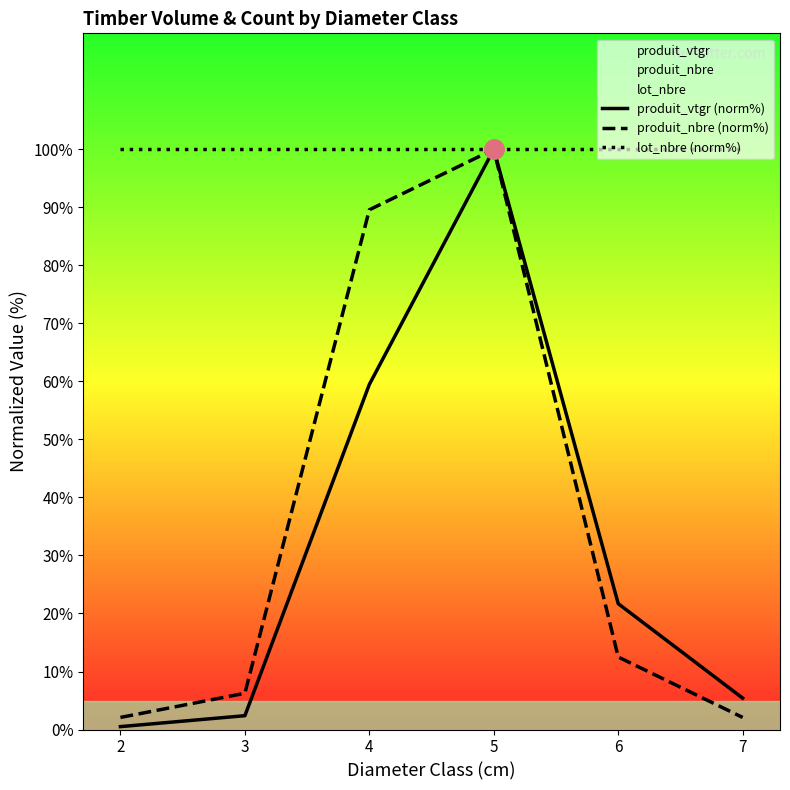

In produit_vtgr (norm%), how many points are higher than both neighbors (excluding endpoints)?

1